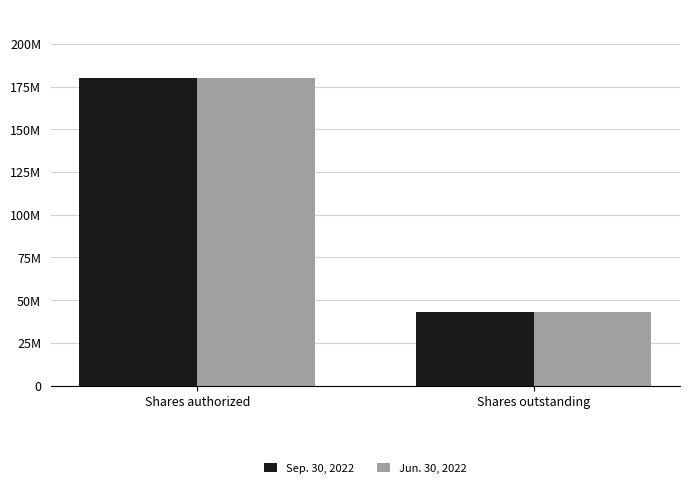

Between Shares authorized and Shares outstanding, which is larger?

Shares authorized